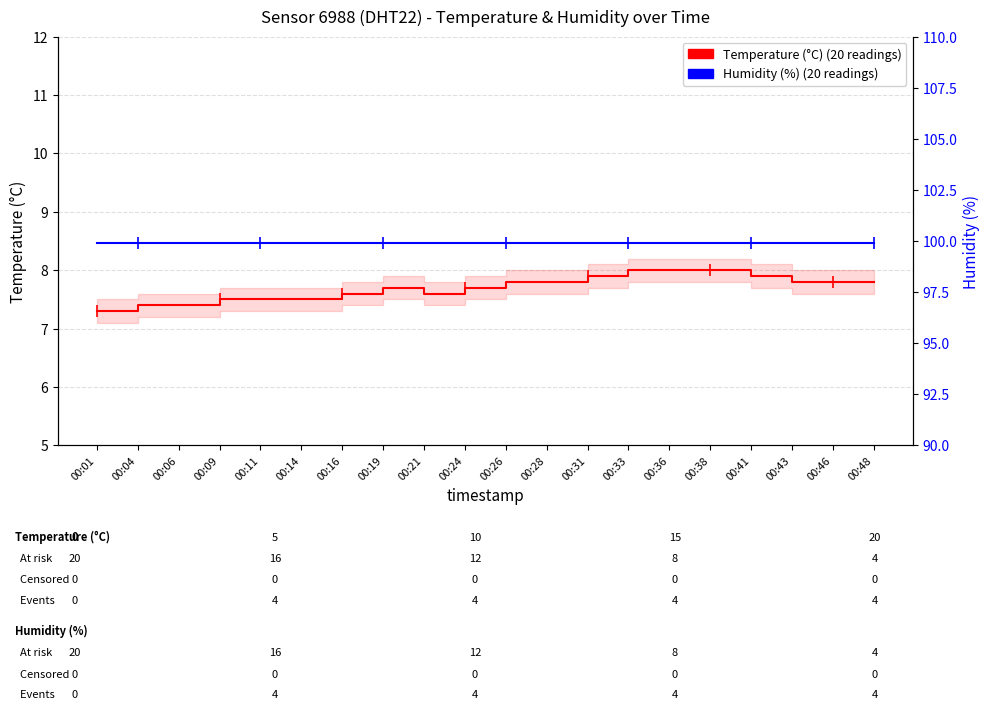

List the series in order of their overall mean, highest first.

Humidity (%) (20 readings), Temperature (°C) (20 readings)